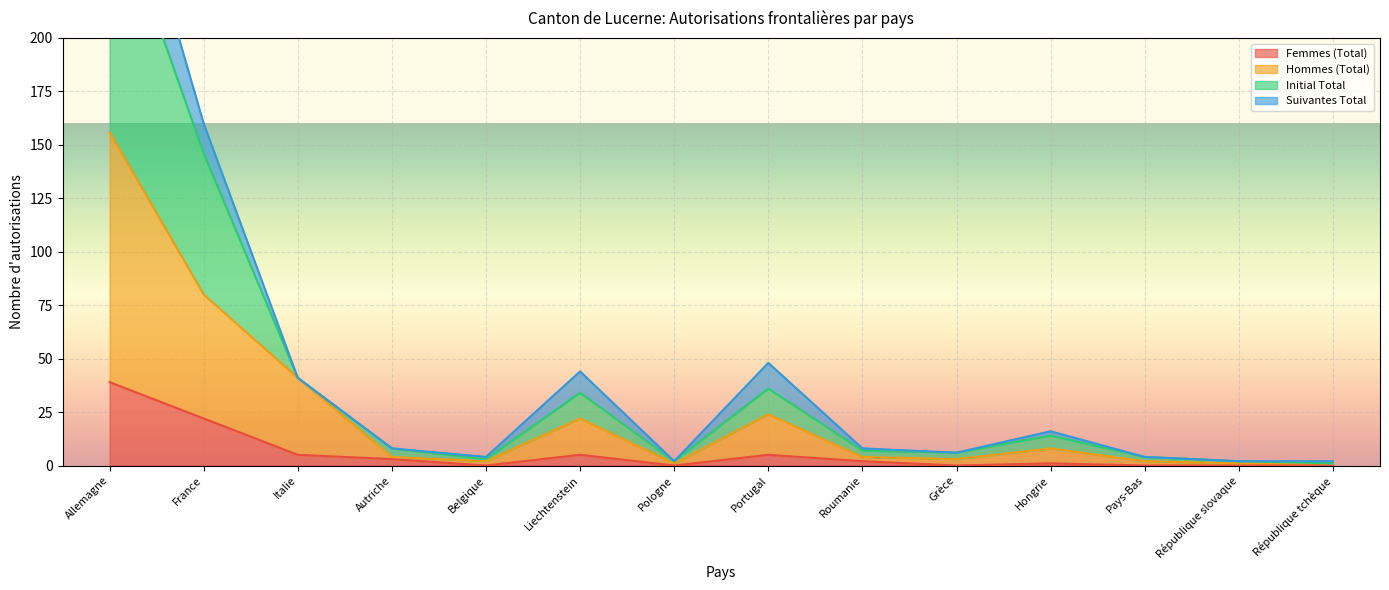

Is it true that Femmes (Total) equals 0 at Belgique?

True